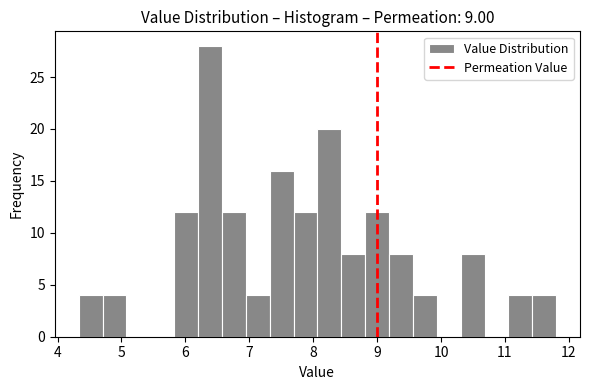

Read against the x-axis, roughly where is the centre of the tallest bar?

6.4